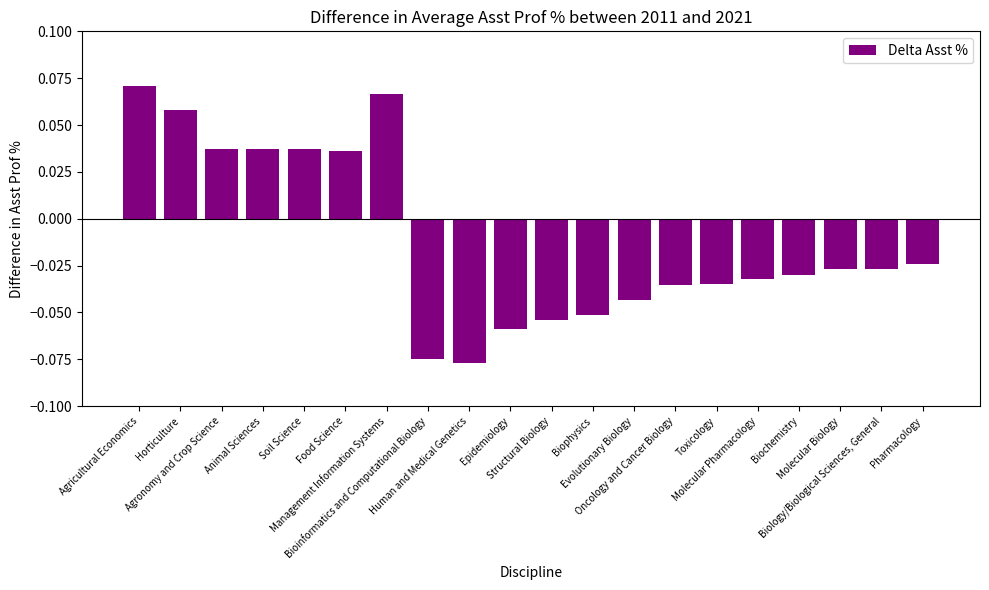

How many bars are there in total?

20